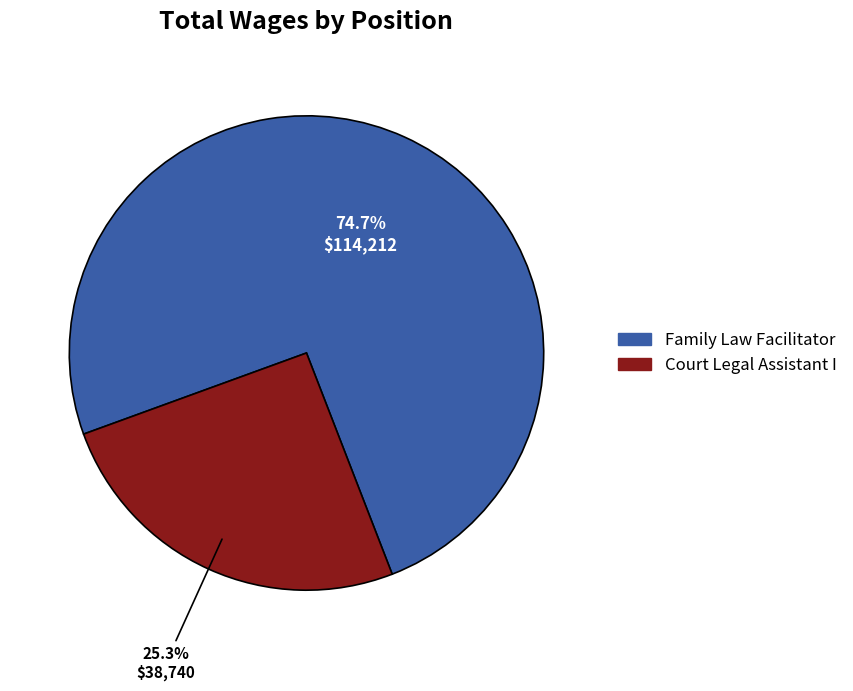

How many segments does this pie chart have?

2